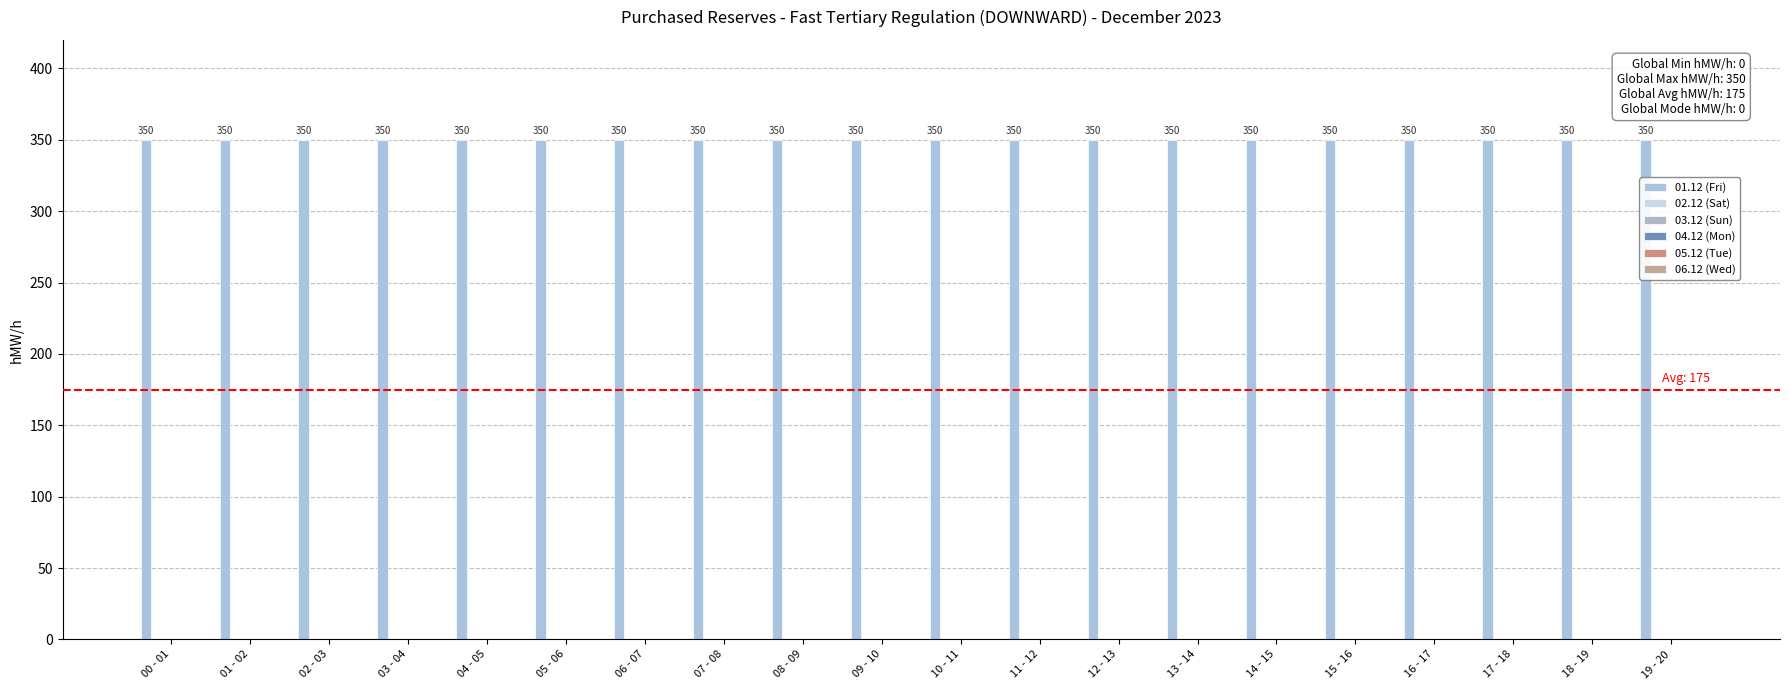

Between 17 - 18 and 19 - 20, which is larger?

17 - 18